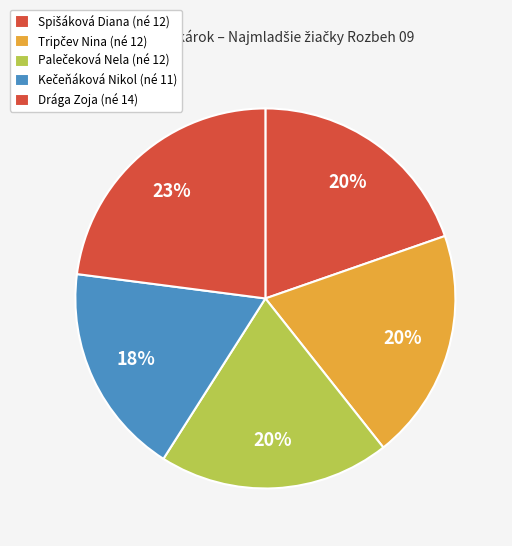

Is the sum of Spišáková Diana and Tripčev Nina greater than half?

No